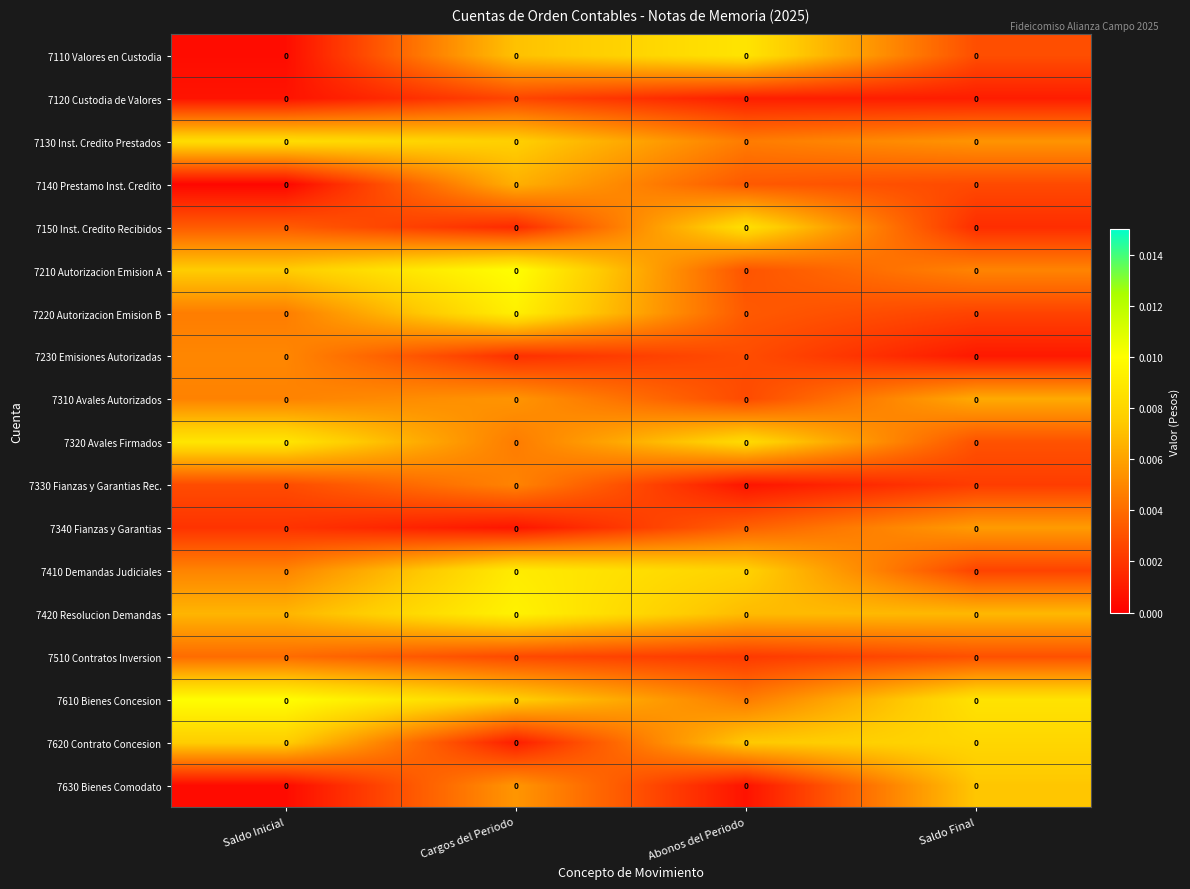

Which category has the highest value across all series?

Cargos del Periodo